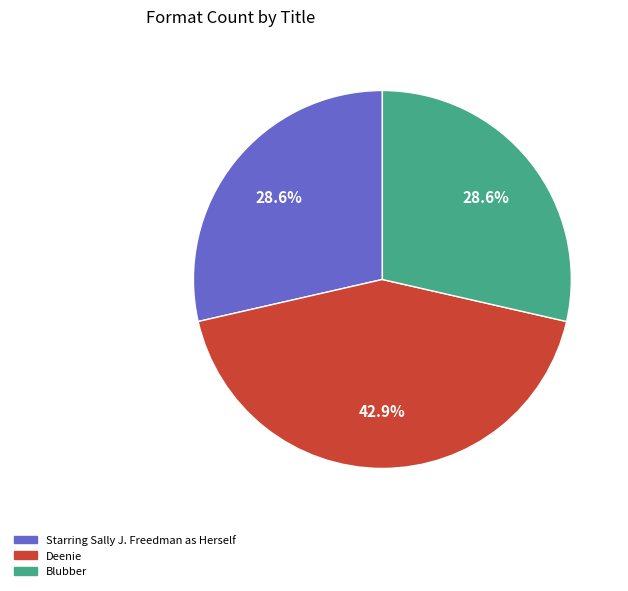

What percentage do Deenie and Starring Sally J. Freedman as Herself together represent?

71.4%